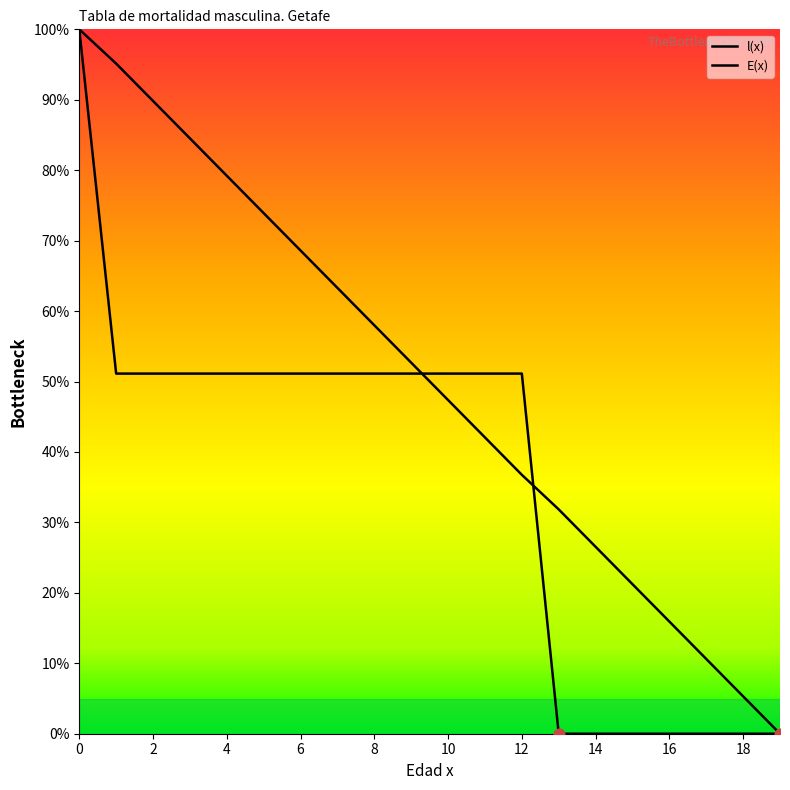

How many lines are shown in the chart?

2